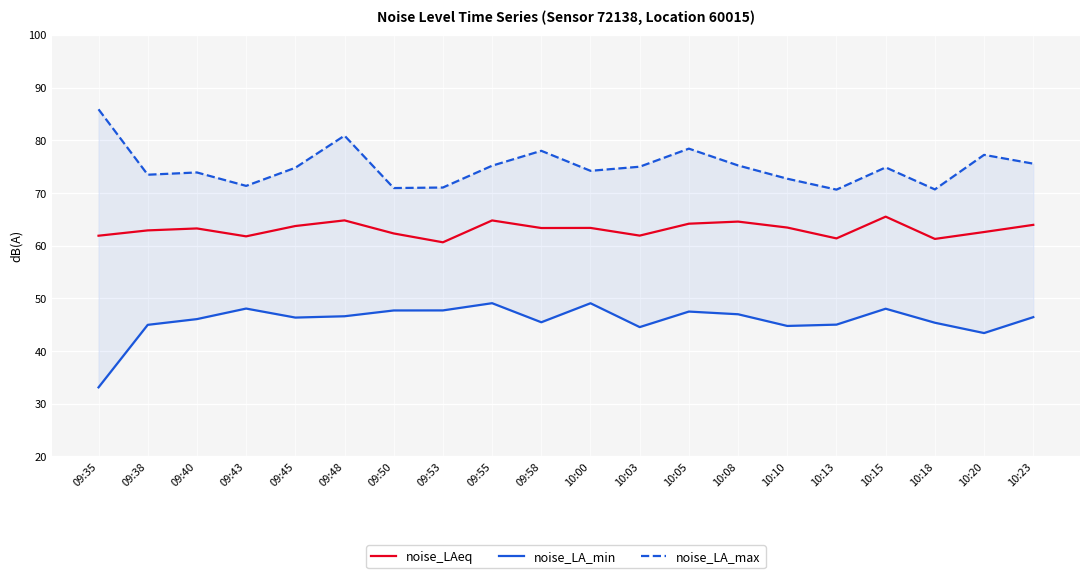

True or false: noise_LAeq has more than 0 points higher than both neighbors.

True